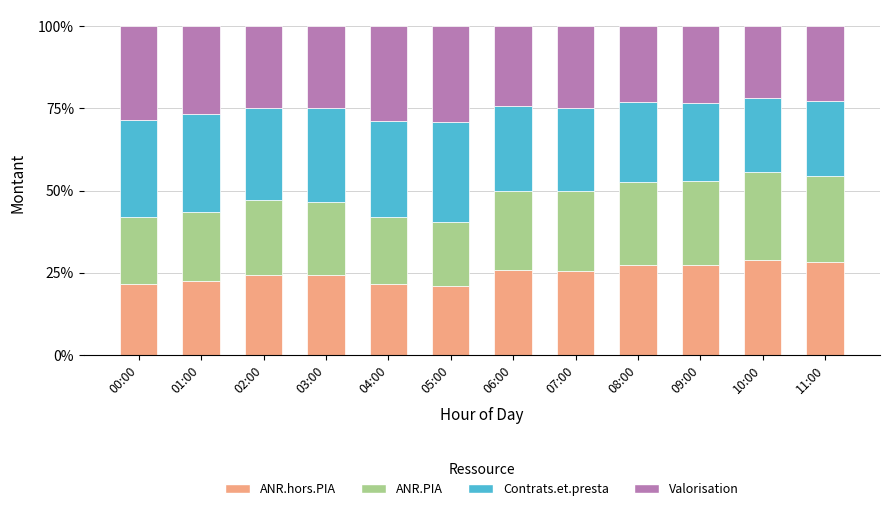

What is the total value across all series at 05:00?

100.0